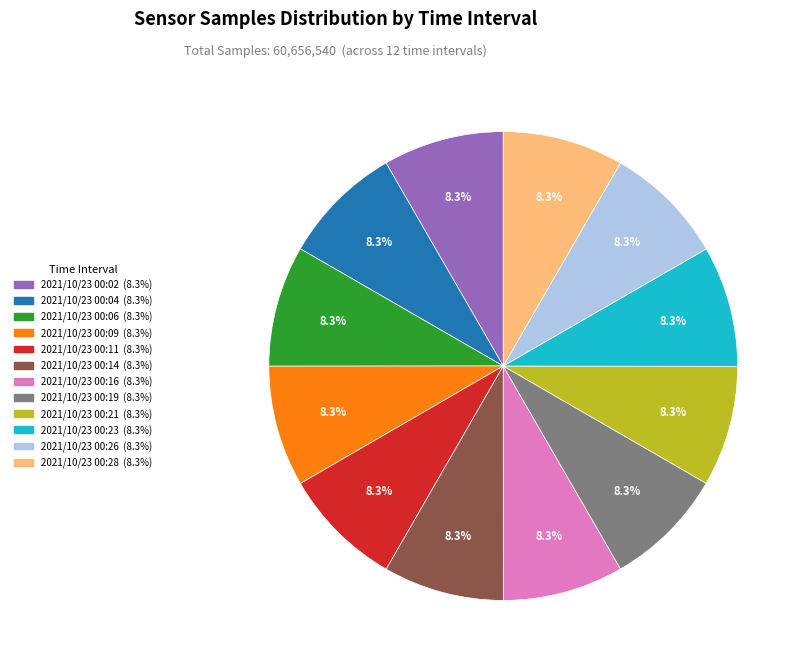

Combined, do 2021/10/23 00:04 and 2021/10/23 00:26 account for over 50%?

No